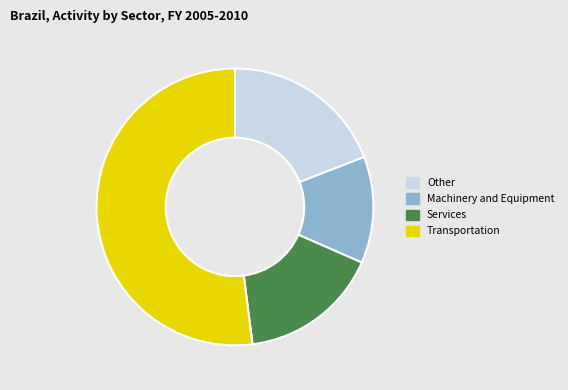

Which slice is the largest?

Transportation